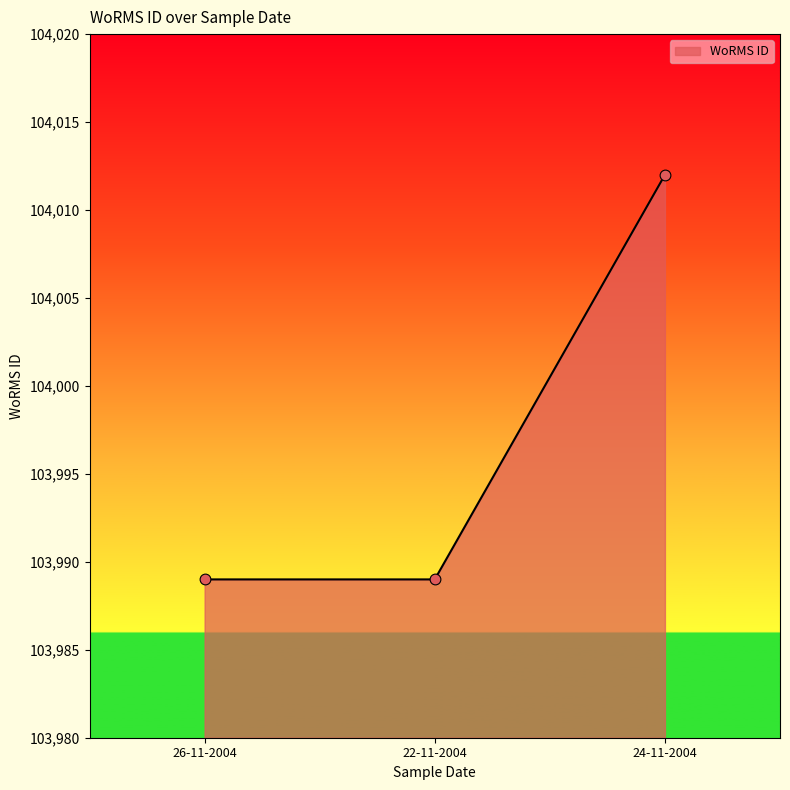

What is the change in value from 26-11-2004 to 24-11-2004?

+23